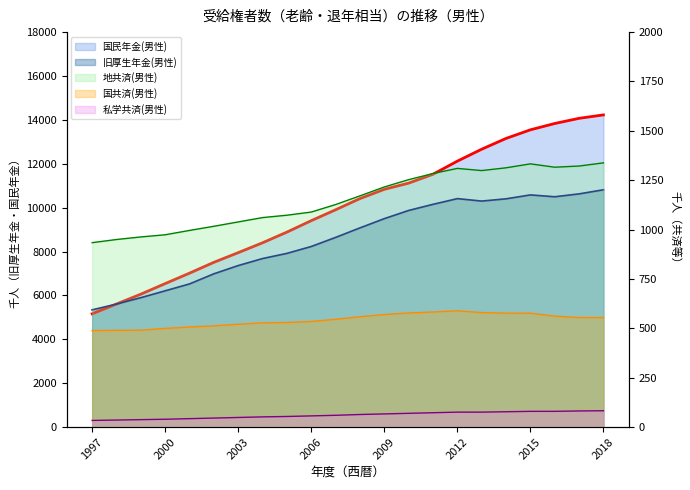

What is the difference between the highest and lowest values at 2002?

7465